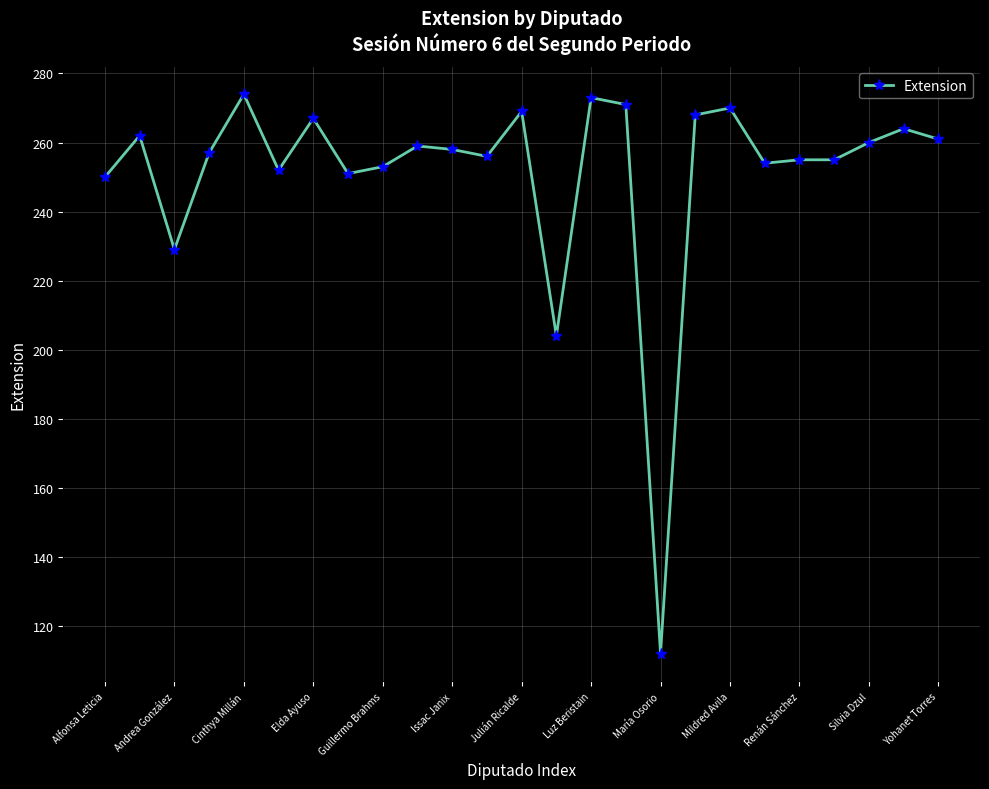

What is the value of the 23rd point from the left?

260